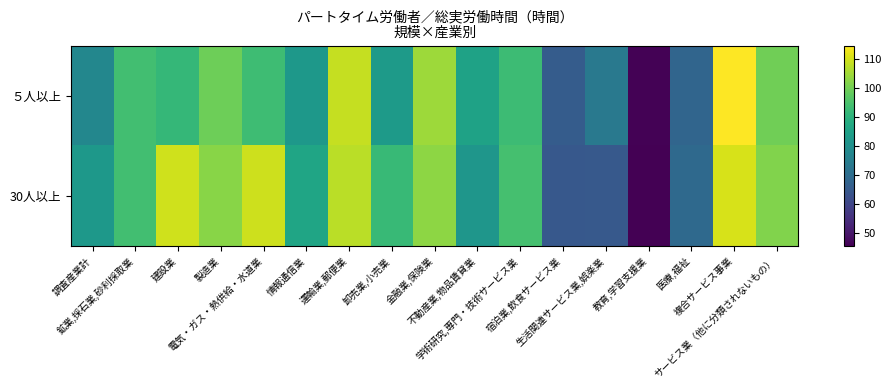

Reading left to right, what are all the values shown in this chart?

５人以上: 調査産業計=77.3	鉱業,採石業,砂利採取業=93.5	建設業=91.4	製造業=99.3	電気・ガス・熱供給・水道業=93.0	情報通信業=82.2	運輸業,郵便業=108.3	卸売業,小売業=83.0	金融業,保険業=104.3	不動産業,物品賃貸業=85.3	学術研究,専門・技術サービス業=92.9	宿泊業,飲食サービス業=65.6	生活関連サービス業,娯楽業=73.4	教育,学習支援業=45.8	医療,福祉=68.0	複合サービス事業=114.5	サービス業（他に分類されないもの）=99.5
30人以上: 調査産業計=82.2	鉱業,採石業,砂利採取業=93.5	建設業=109.6	製造業=102.3	電気・ガス・熱供給・水道業=109.2	情報通信業=86.0	運輸業,郵便業=107.4	卸売業,小売業=92.0	金融業,保険業=102.8	不動産業,物品賃貸業=81.6	学術研究,専門・技術サービス業=94.0	宿泊業,飲食サービス業=64.5	生活関連サービス業,娯楽業=64.8	教育,学習支援業=45.4	医療,福祉=69.0	複合サービス事業=110.2	サービス業（他に分類されないもの）=101.4